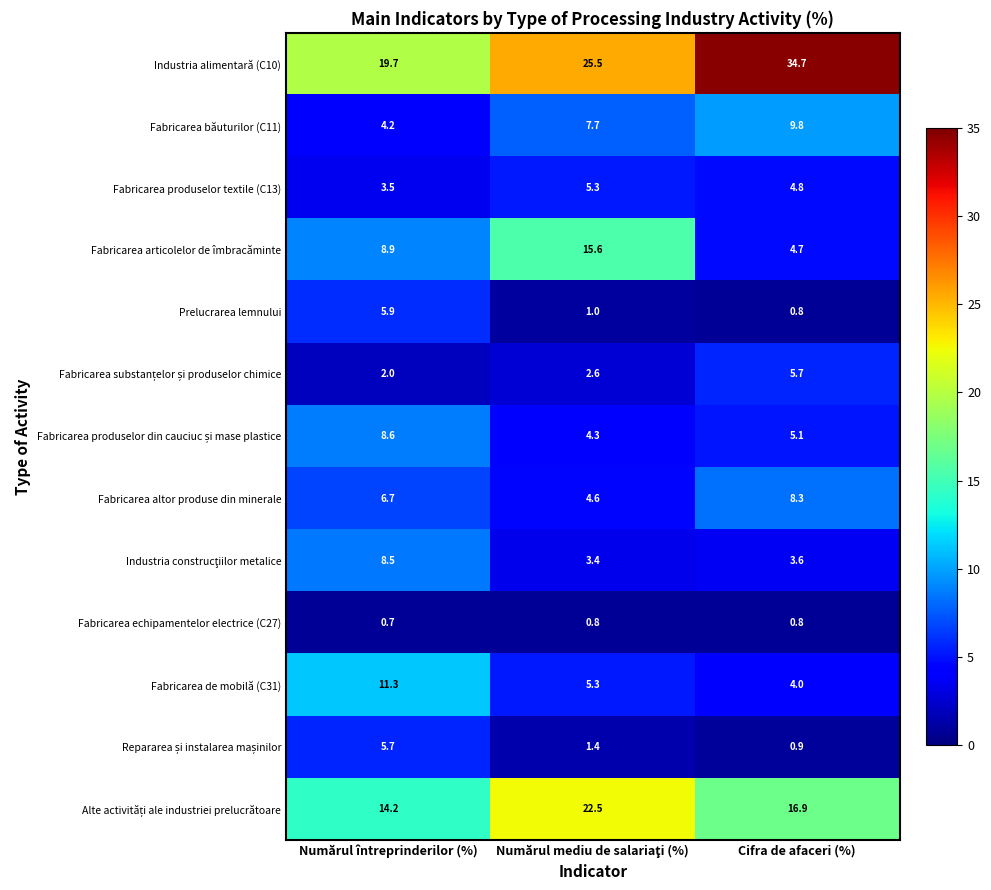

What is the sum of the Fabricarea produselor textile (C13) values at Numărul întreprinderilor (%) and Cifra de afaceri (%)?

8.3